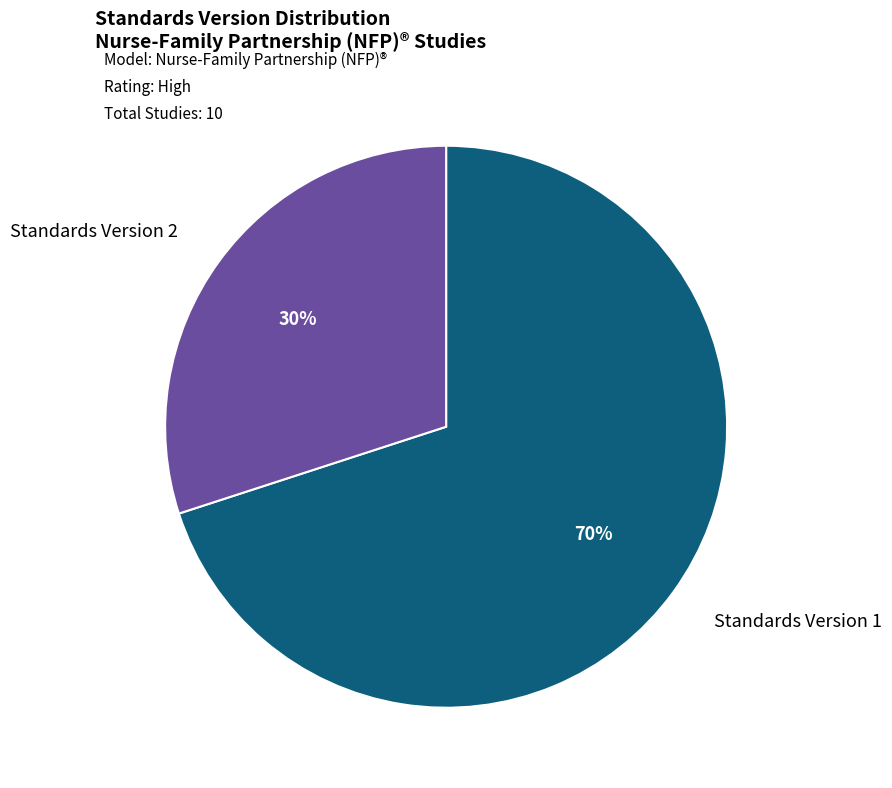

Is there any slice that represents more than half of the pie?

Yes